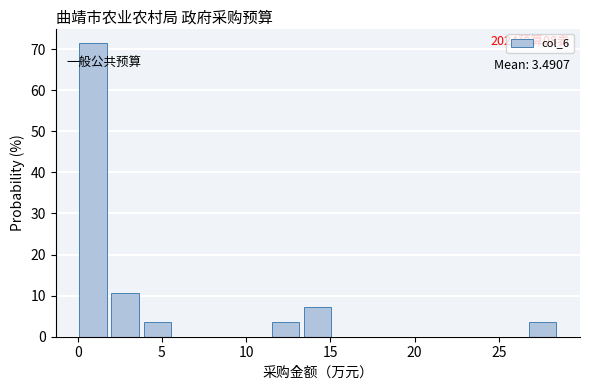

Around what value on the x-axis is the tallest bar? Give the approximate position of its centre, as read against the axis.

1.0